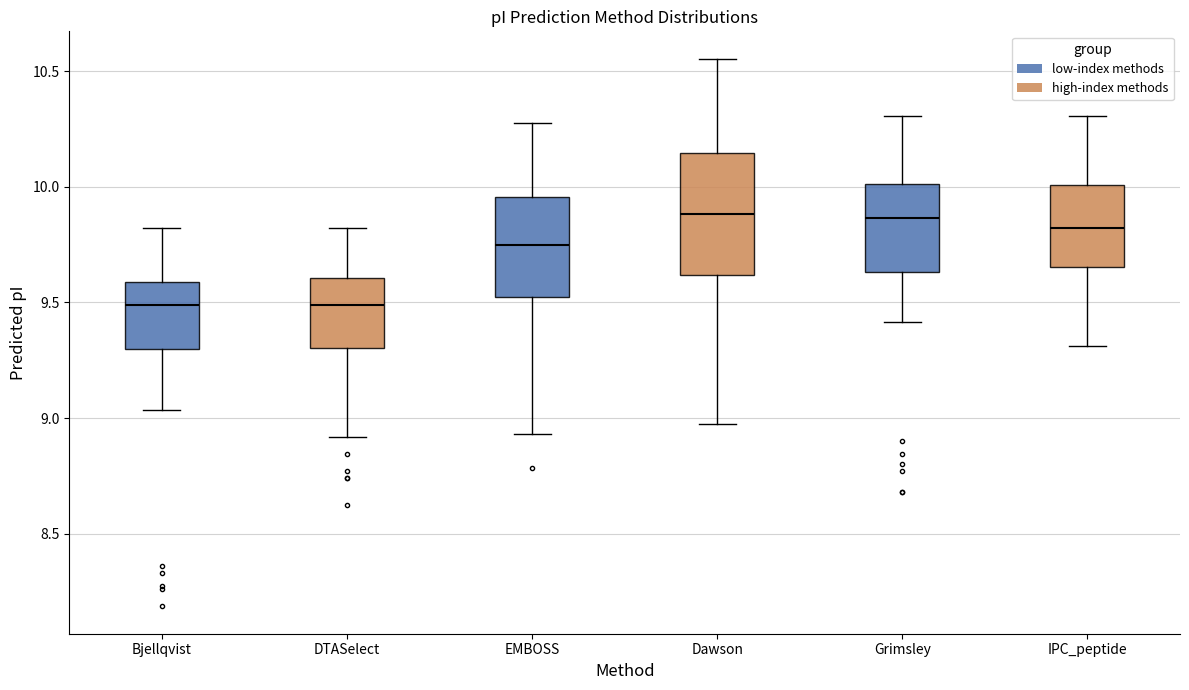

Reading left to right, transcribe this box plot: for each box, give where its median line is, the range the box spans, and where its two whiskers end, as read against the y-axis. The values are not printed on the chart, so give them approximately, as read against the axis.

Bjellqvist: median 9.50, box 9.30 to 9.60, whiskers 9.05 to 9.80
DTASelect: median 9.50, box 9.30 to 9.60, whiskers 8.90 to 9.80
EMBOSS: median 9.75, box 9.50 to 9.95, whiskers 8.95 to 10.30
Dawson: median 9.90, box 9.60 to 10.15, whiskers 9.00 to 10.55
Grimsley: median 9.85, box 9.65 to 10.00, whiskers 9.40 to 10.30
IPC_peptide: median 9.80, box 9.65 to 10.00, whiskers 9.30 to 10.30